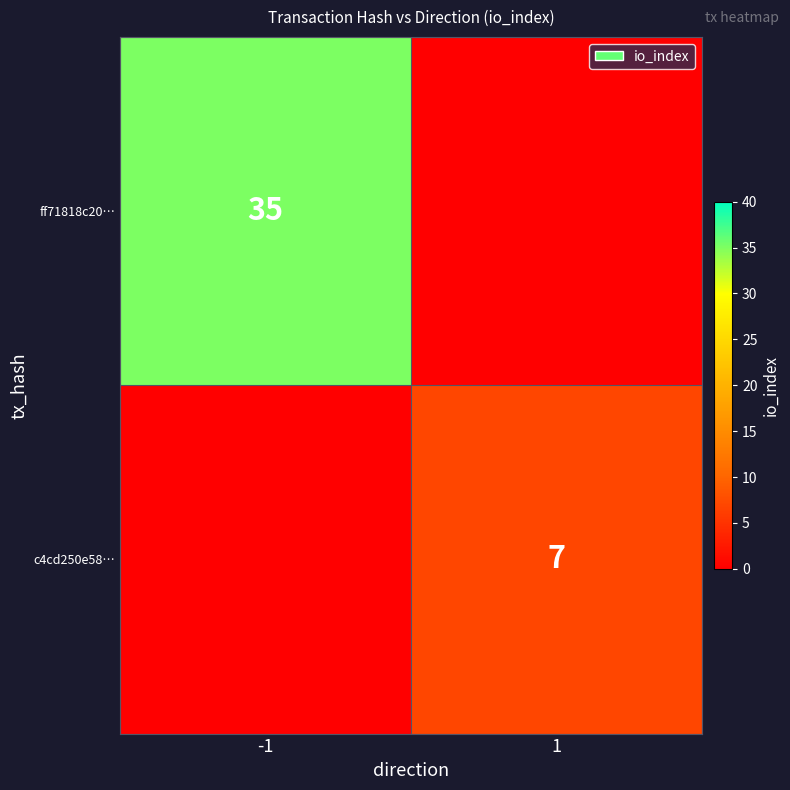

The ff71818c20… series shows 35 at -1. True or false?

True